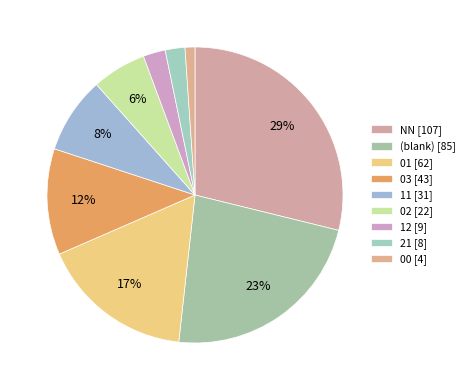

Is there any slice that represents more than half of the pie?

No